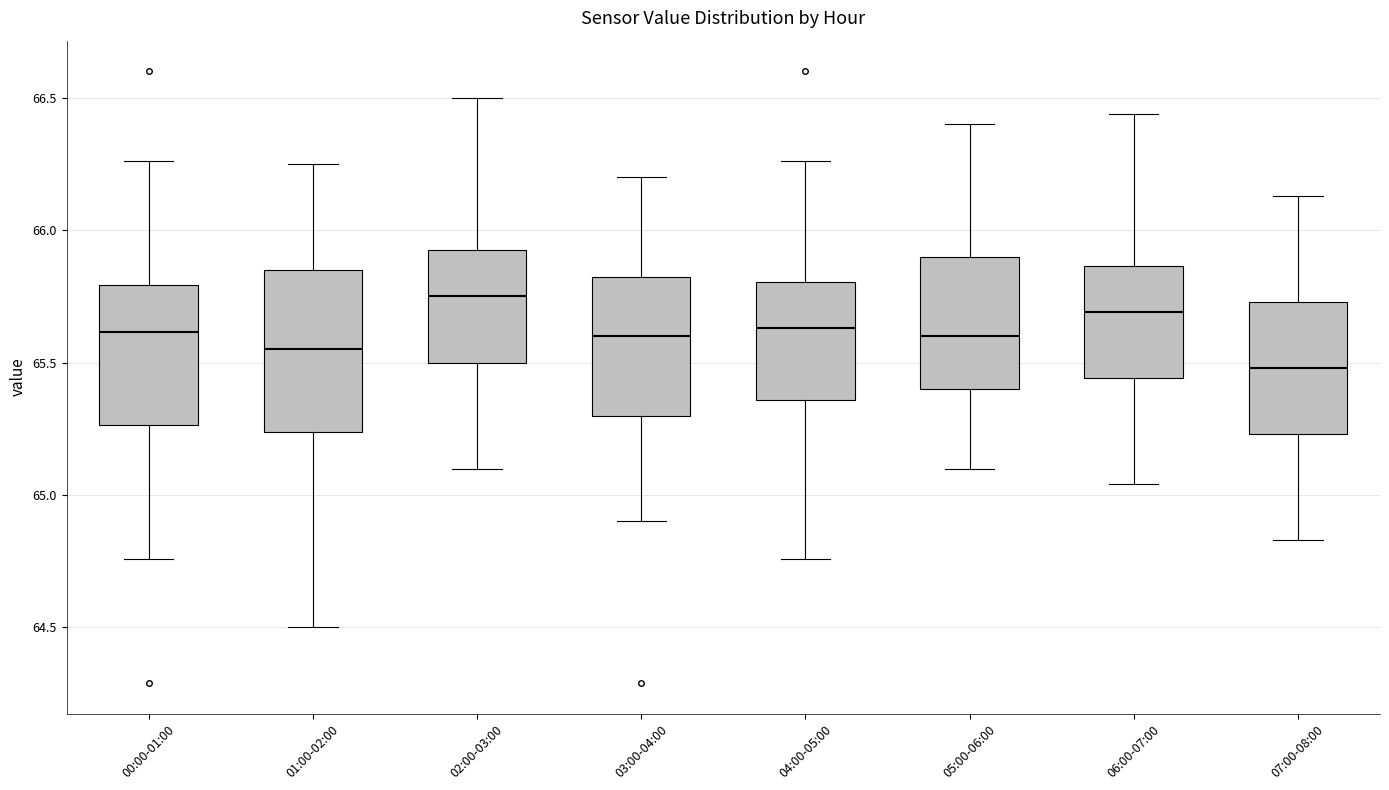

Which box has the highest median line?

02:00-03:00